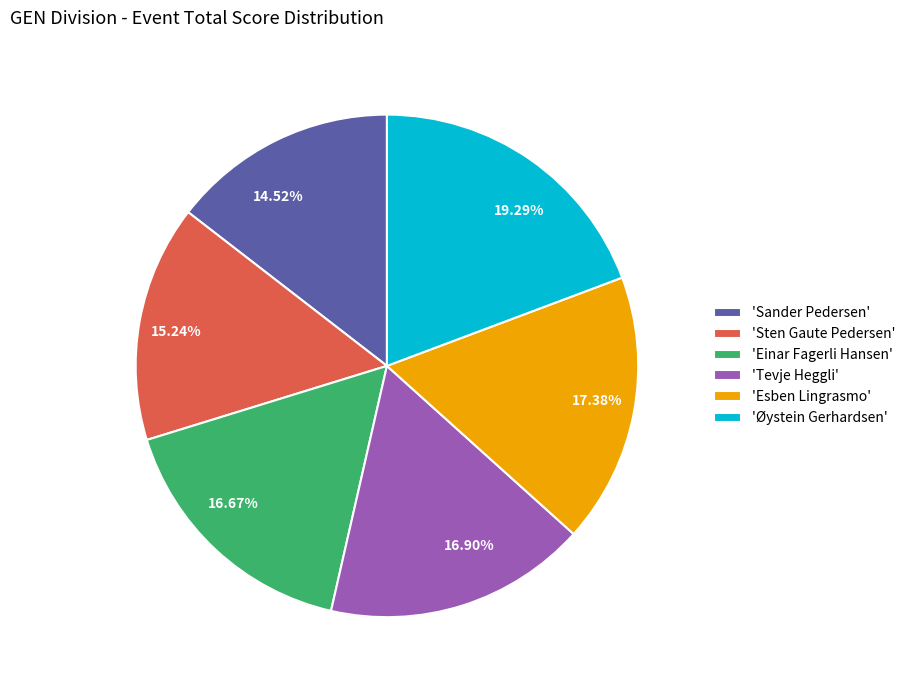

Combined, do 17.38% and 16.67% account for over 50%?

No